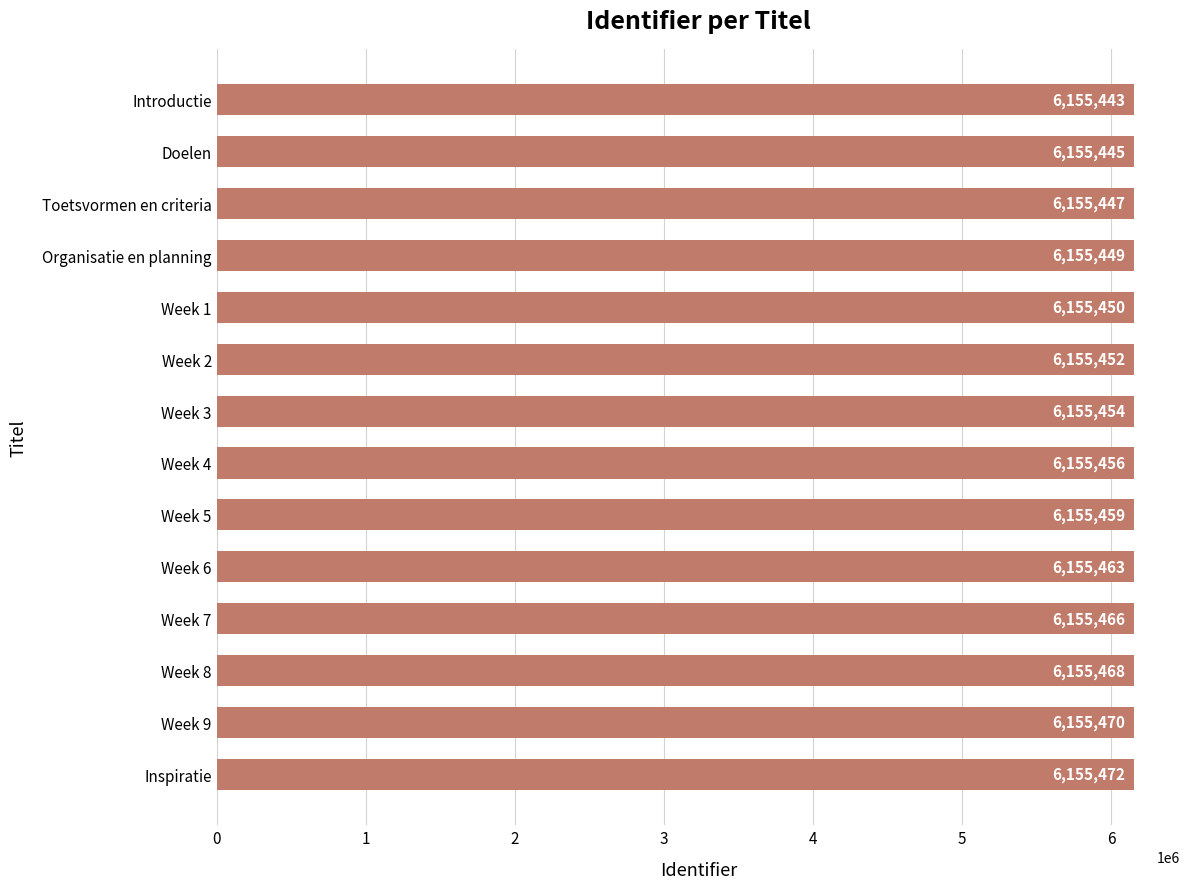

List the labels in order of value, largest first.

Inspiratie, Week 9, Week 8, Week 7, Week 6, Week 5, Week 4, Week 3, Week 2, Week 1, Organisatie en planning, Toetsvormen en criteria, Doelen, Introductie